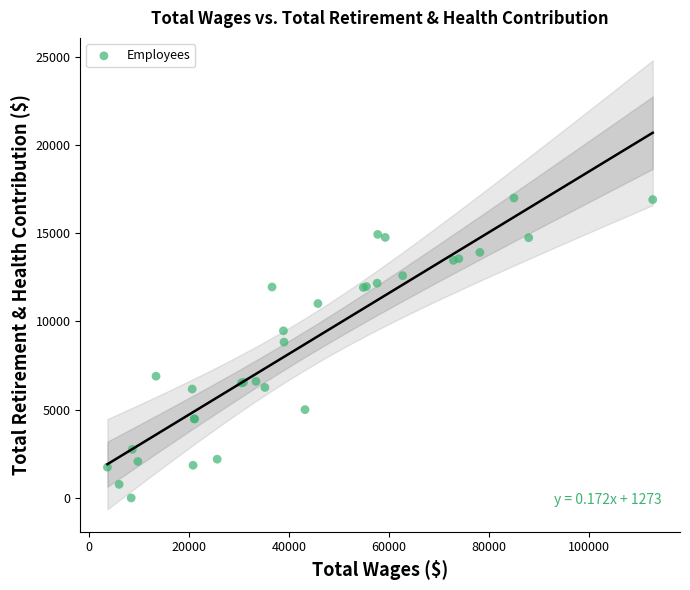

What Y value in the scatter plot is closest to 8495?

8826